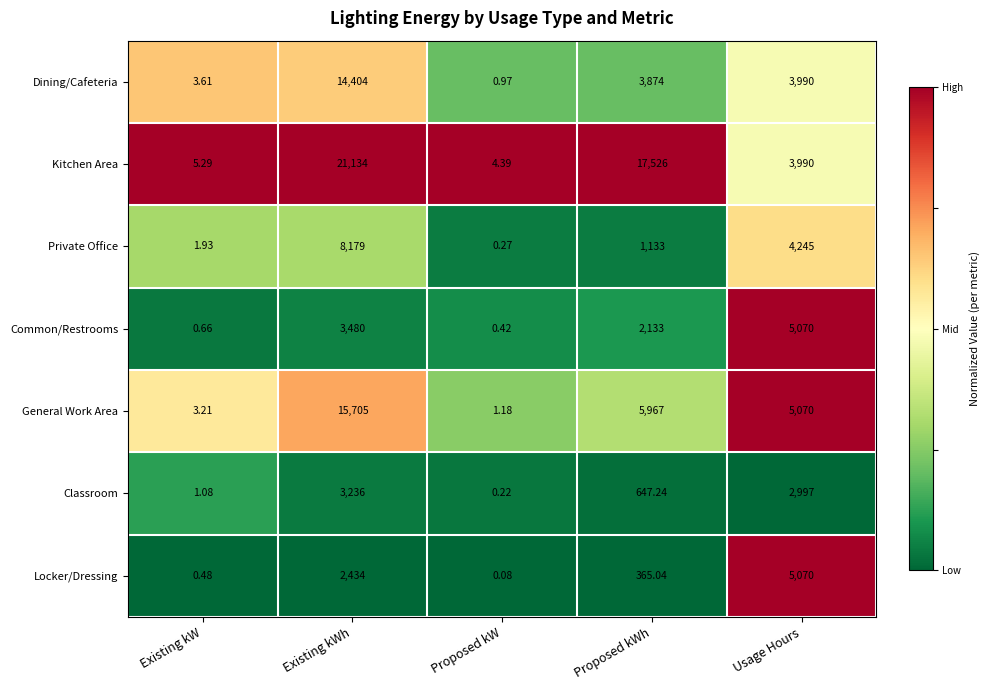

Which label corresponds to the largest value in the chart?

Existing kWh